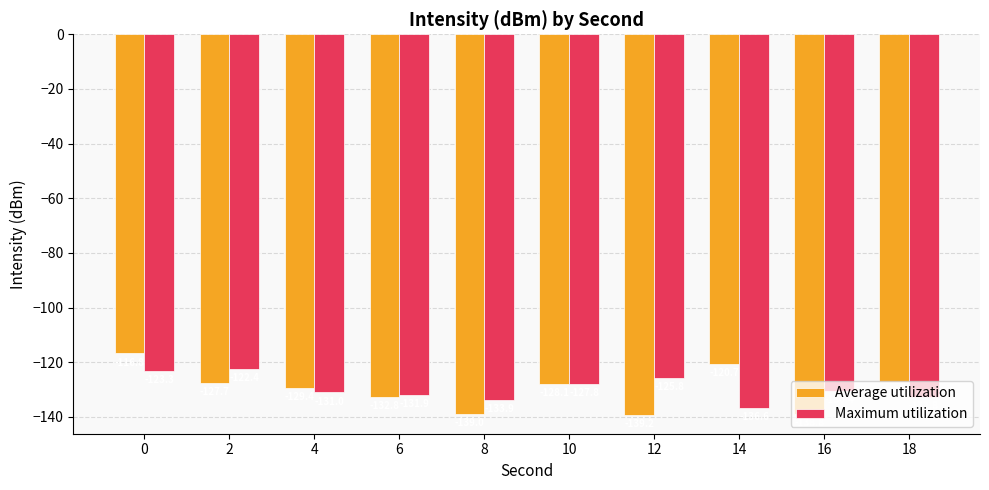

The value of Average utilization at 6 is -132.8. True or false?

True